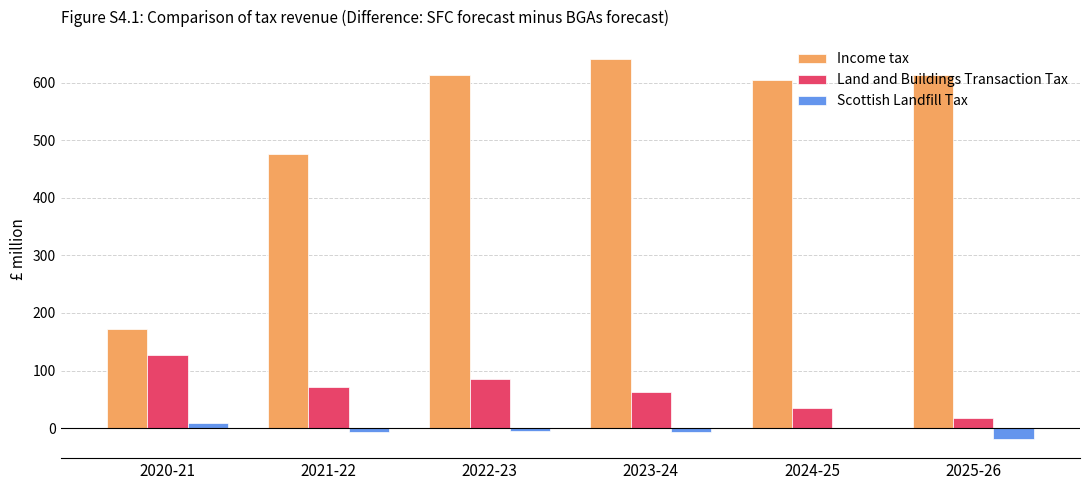

Is the value of Scottish Landfill Tax at 2023-24 greater than the value of Land and Buildings Transaction Tax at 2023-24?

No